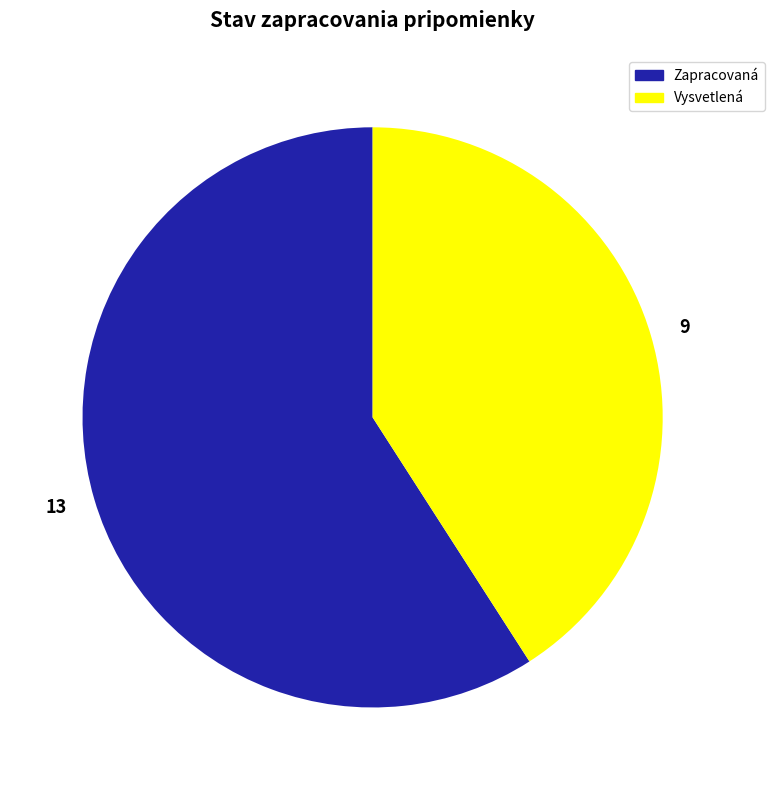

Rank the categories by value from lowest to highest.

9, 13